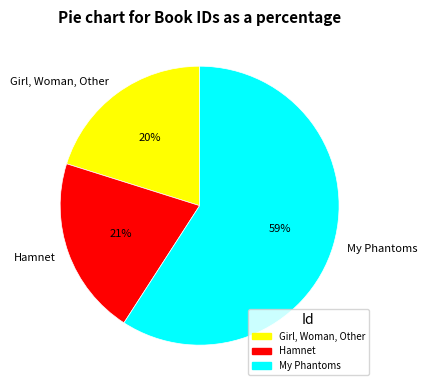

To the nearest percent, what is the difference between the largest and smallest slice percentages?

39%